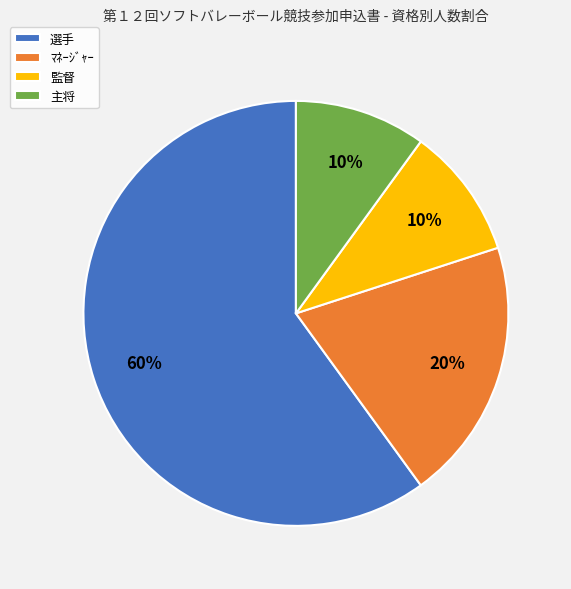

What percentage is the 監督 slice, to the nearest percent?

10%